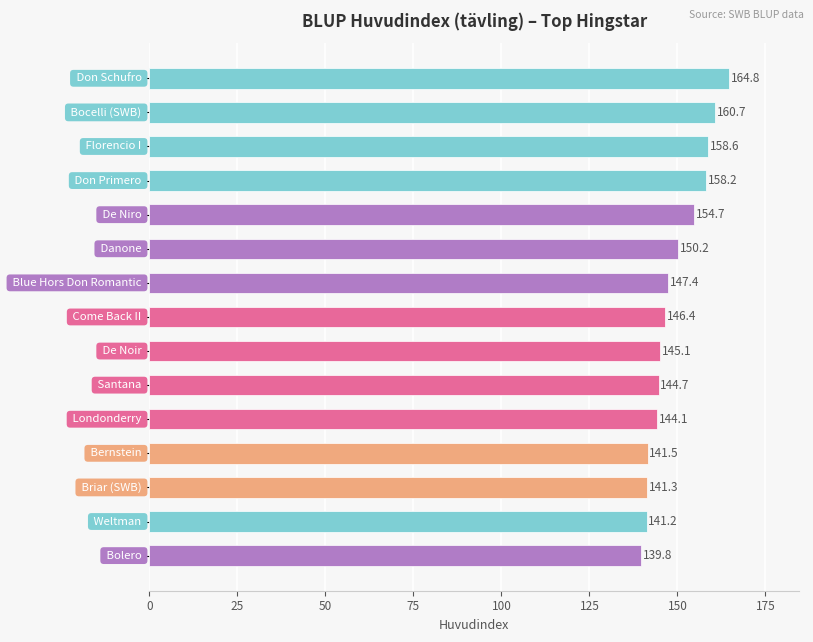

What is the greatest value displayed?

164.8